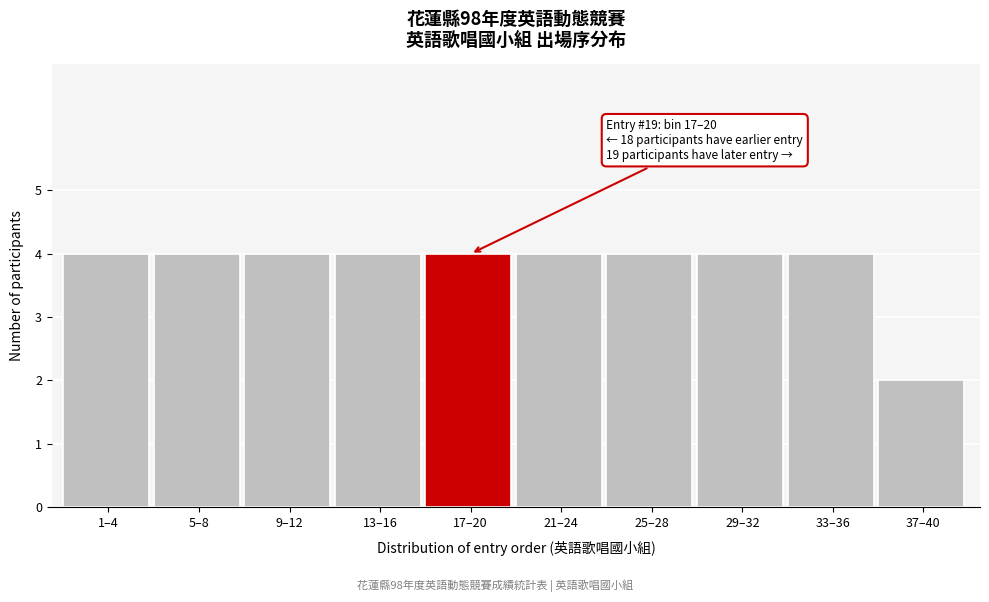

Reading left to right, transcribe all the data shown in this chart.

1–4=4	5–8=4	9–12=4	13–16=4	17–20=4	21–24=4	25–28=4	29–32=4	33–36=4	37–40=2